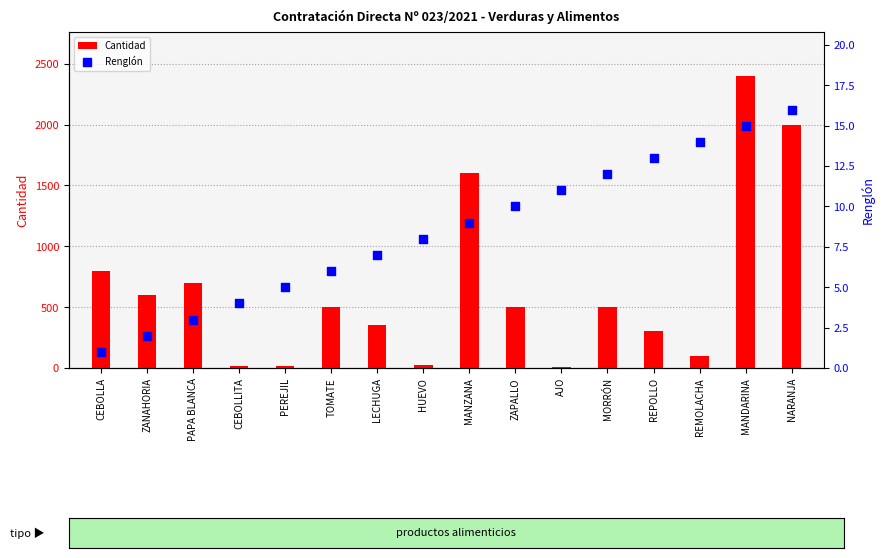

Which series reaches the maximum Y coordinate?

Cantidad